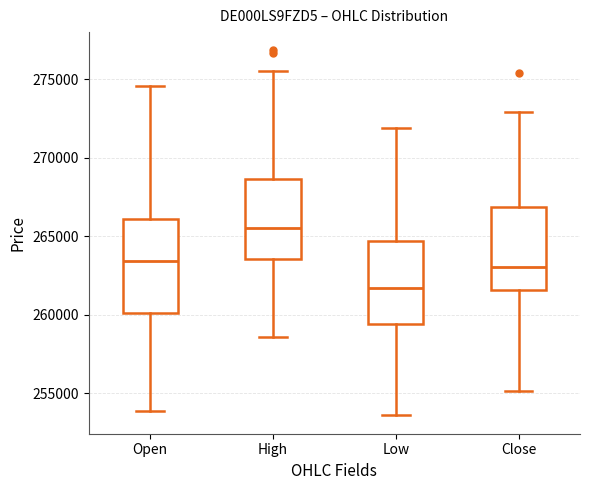

Where does the lower whisker of the box for Low end on the y-axis? The values are not printed on the chart, so give them approximately, as read against the axis.

253500